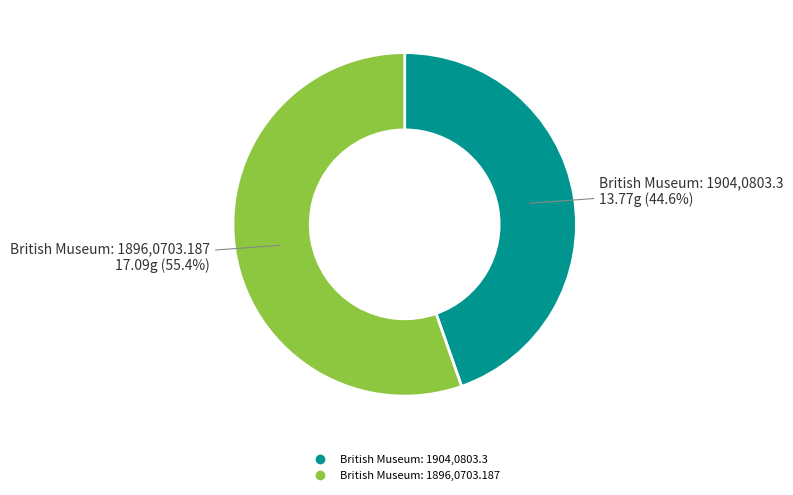

What is the total percentage of British Museum: 1904,0803.3 and British Museum: 1896,0703.187?

100.0%